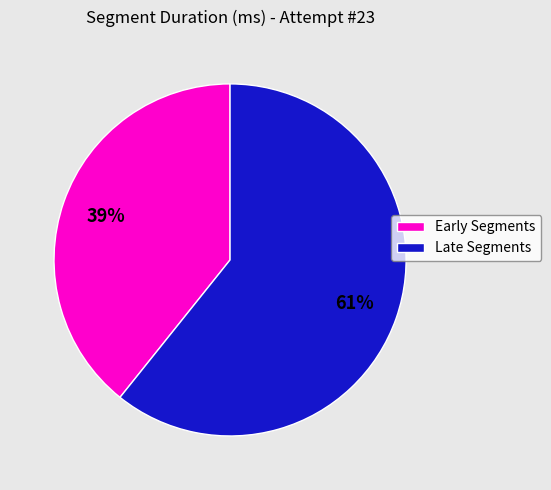

True or false: Early Segments accounts for 39% of the total.

True